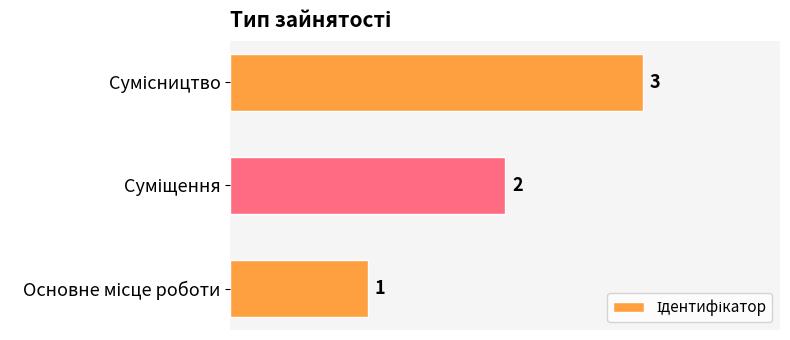

What is the greatest value displayed?

3